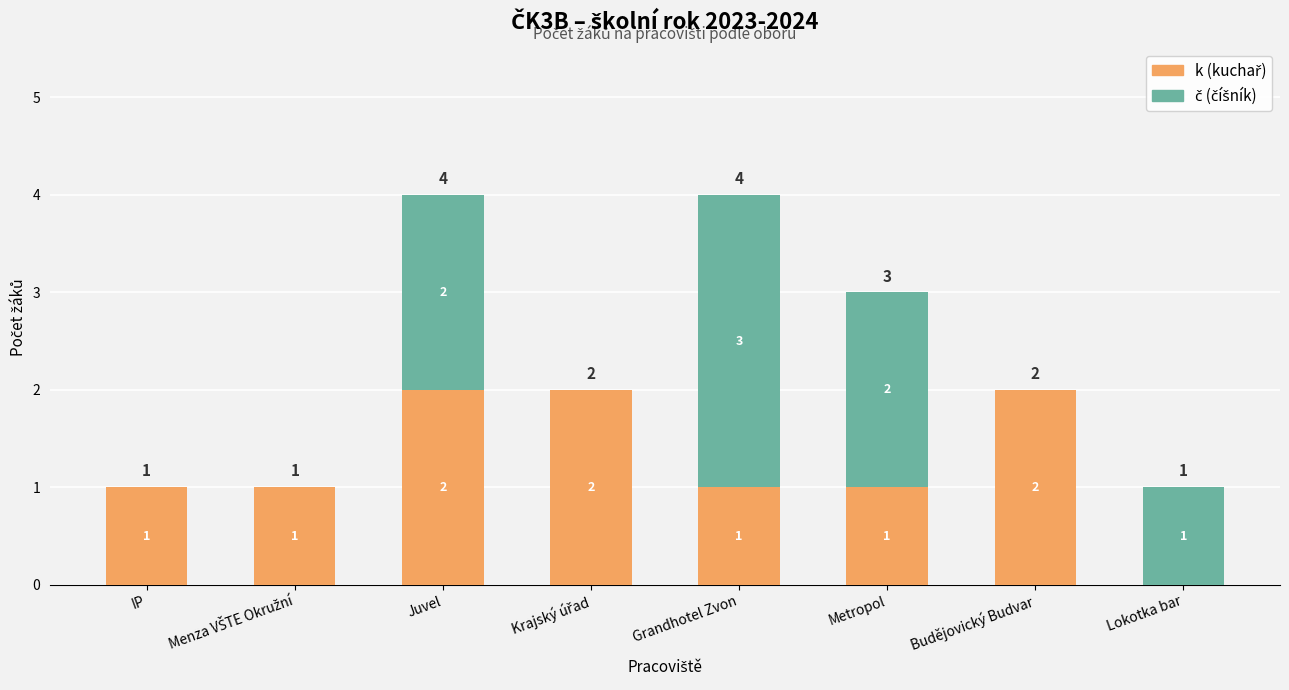

Does the chart contain stacked bars?

Yes